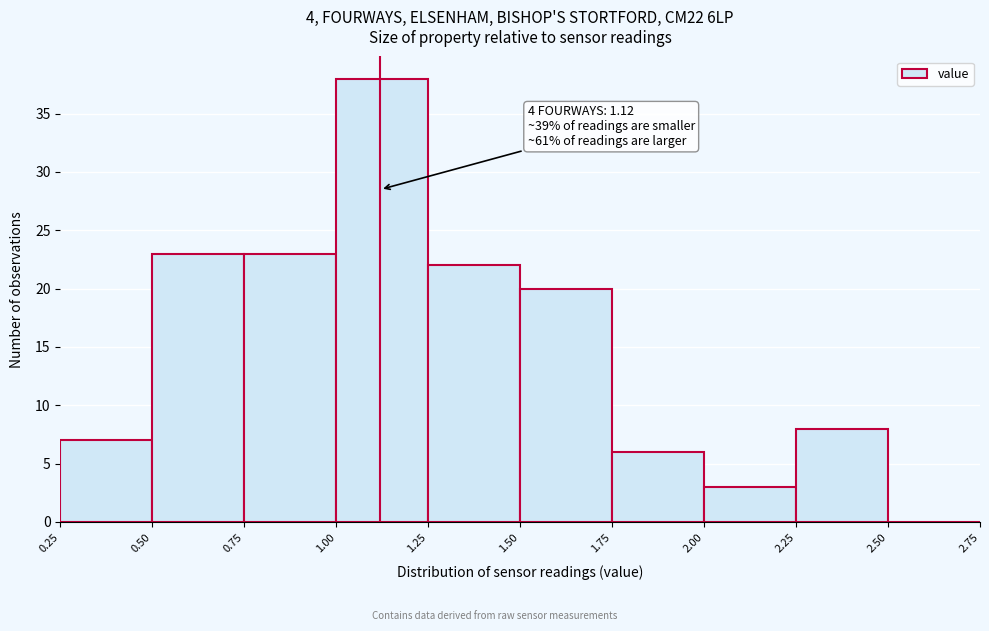

Which range on the x-axis has the tallest bar?

1.00 to 1.25